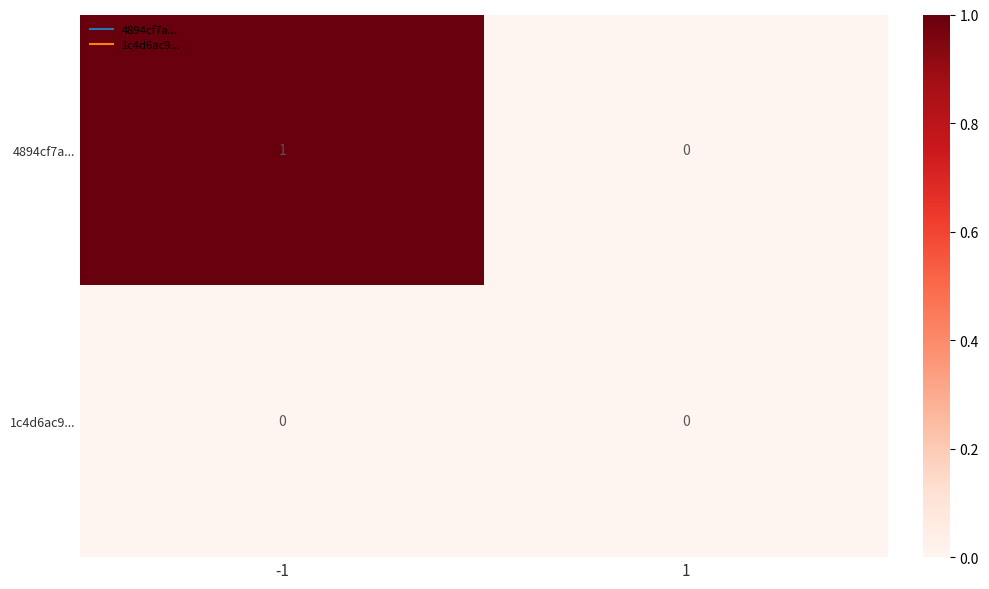

Reading left to right, extract all data points from this chart.

4894cf7a...: -1=1	1=0
1c4d6ac9...: -1=0	1=0